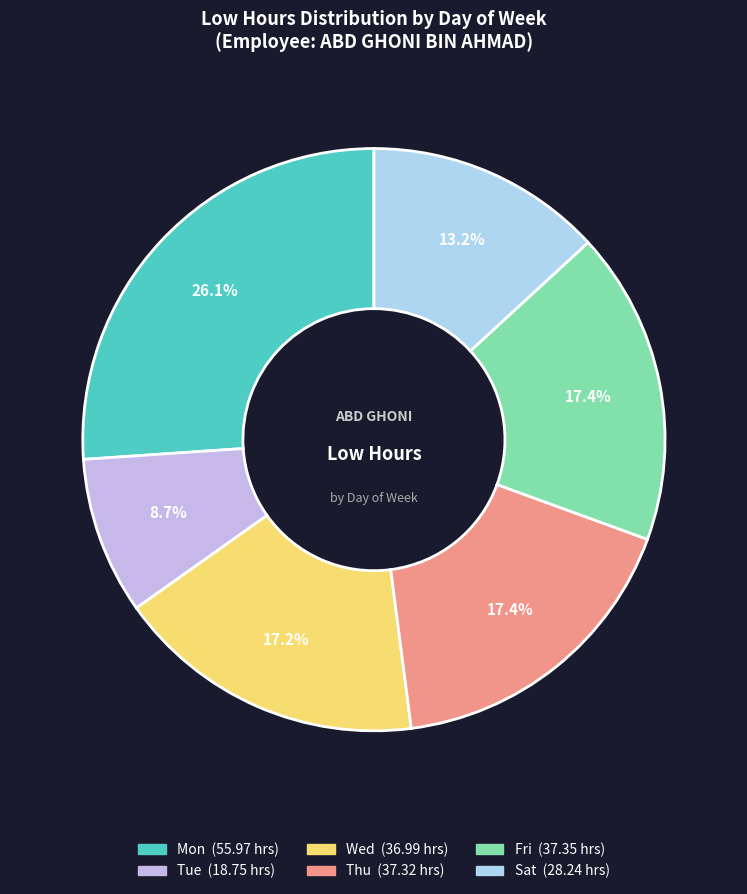

Count the number of slices in the pie.

6